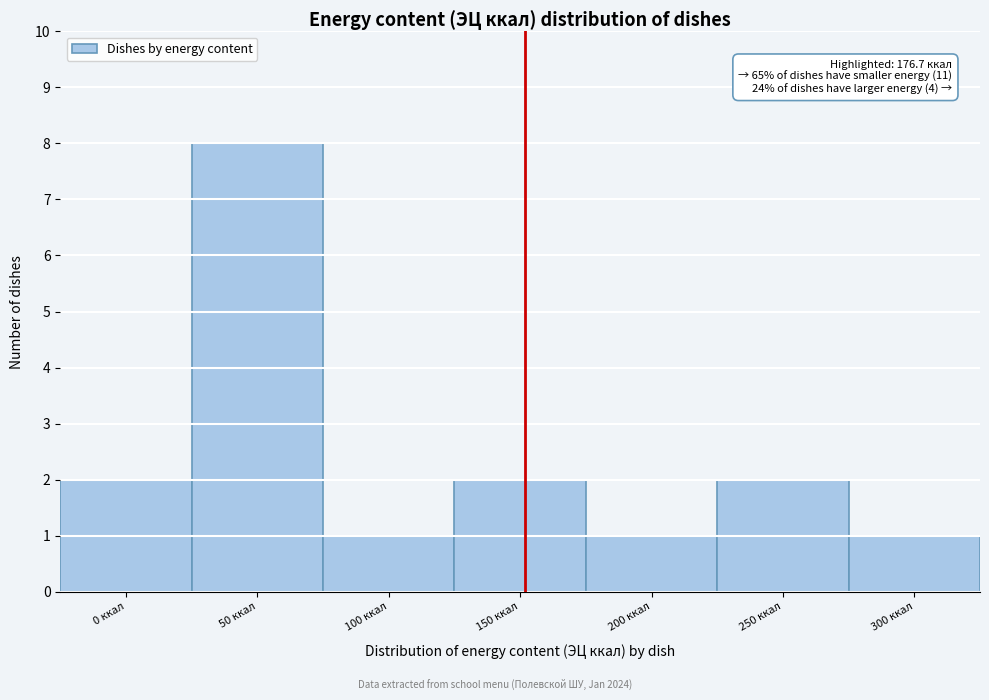

Reading right to left, what are all the values shown in this chart?

1	2	1	2	1	8	2